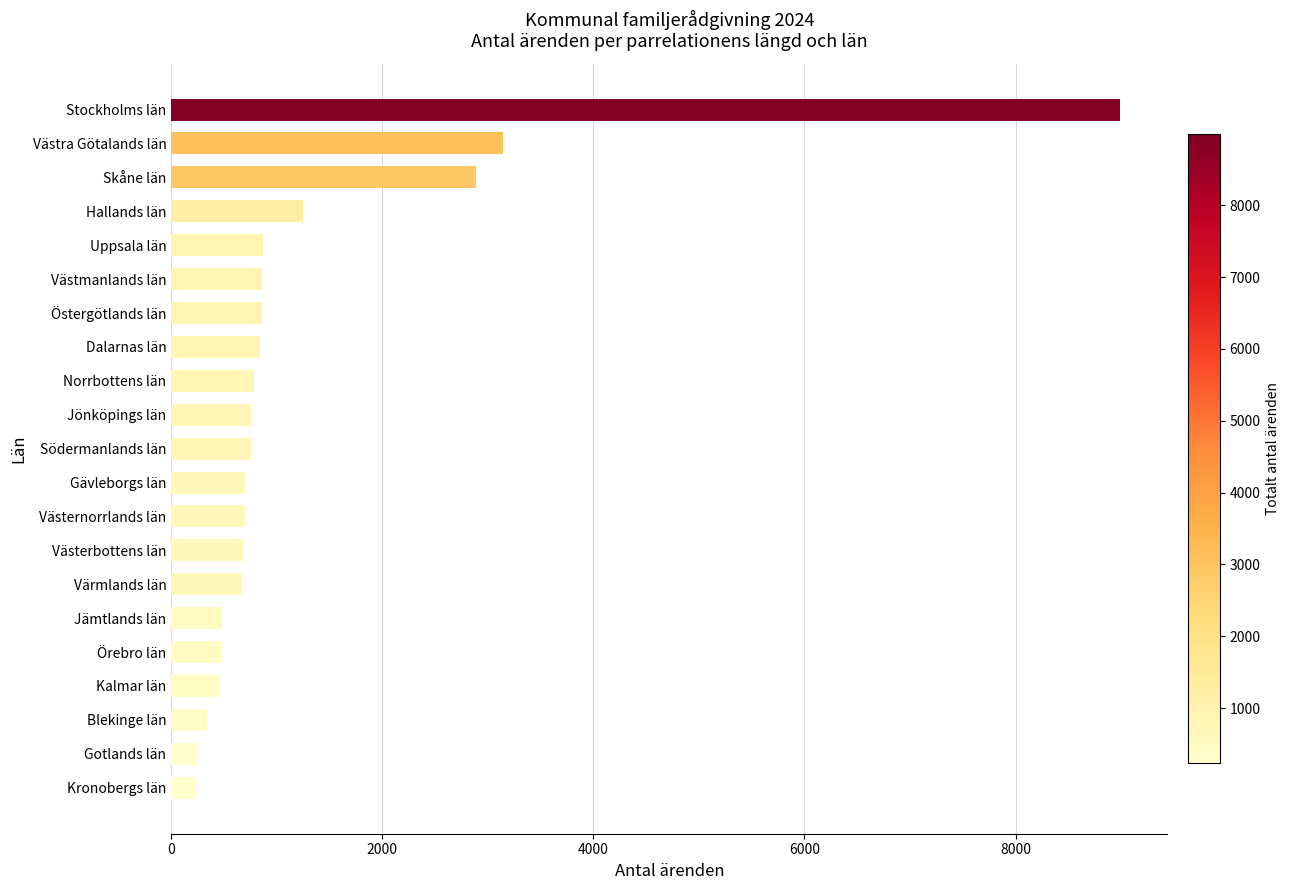

How many categories are shown in the chart?

21